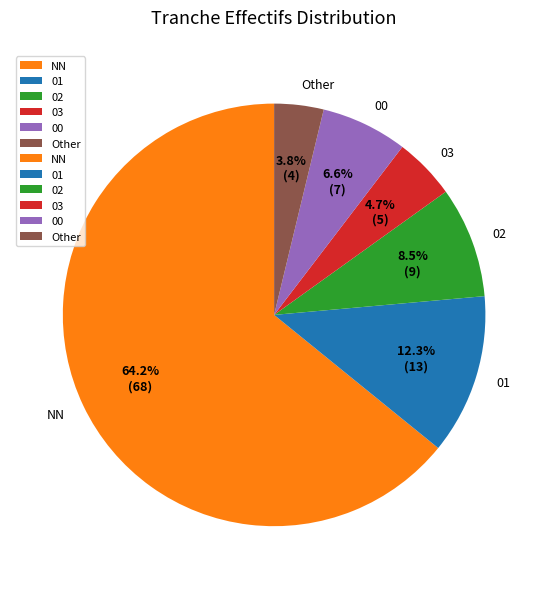

What portion of the pie excludes 00?

93.4%